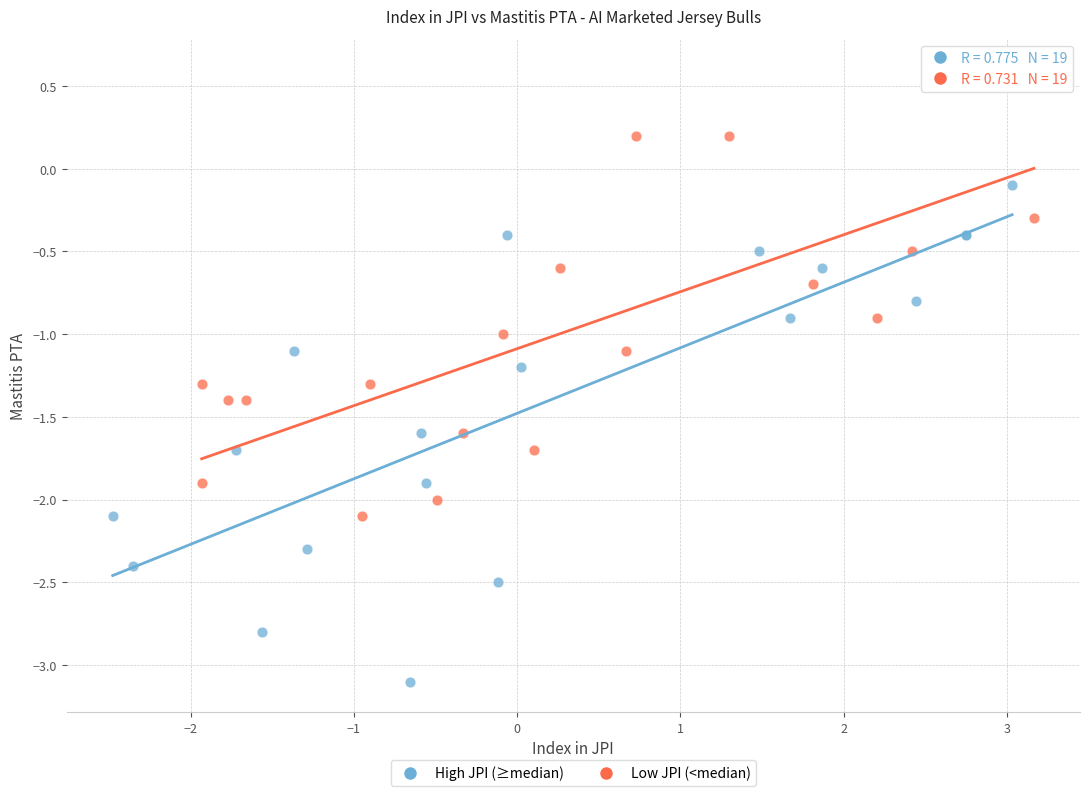

Which series contains the lowest Y value?

High JPI (≥median)